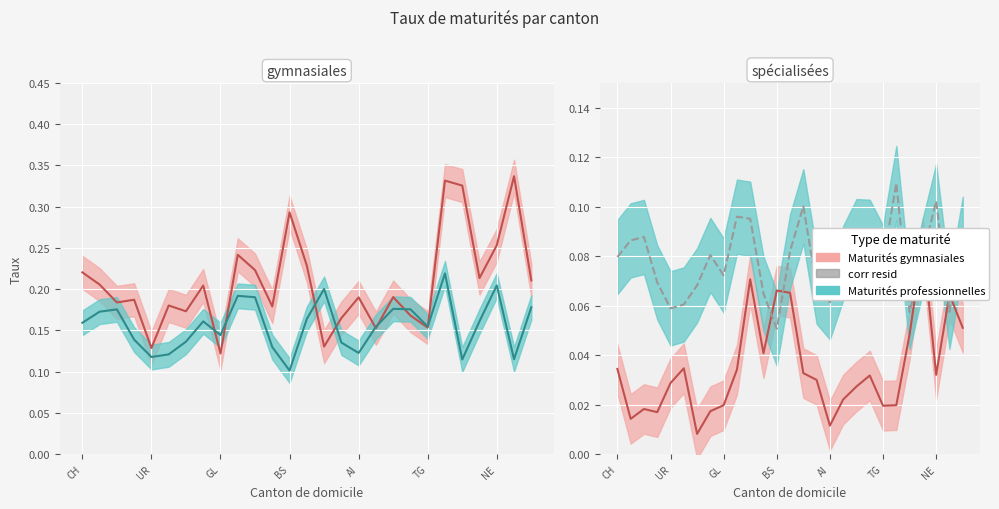

Which series has the largest range (max minus min)?

Maturités gymnasiales